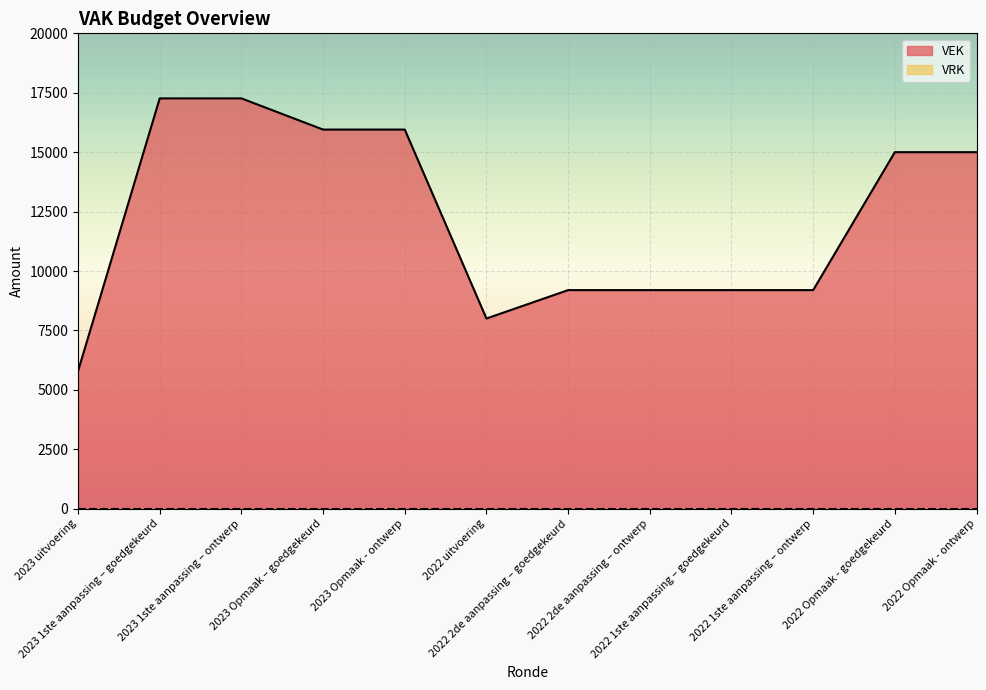

The value at 2023 uitvoering is 5787. True or false?

True